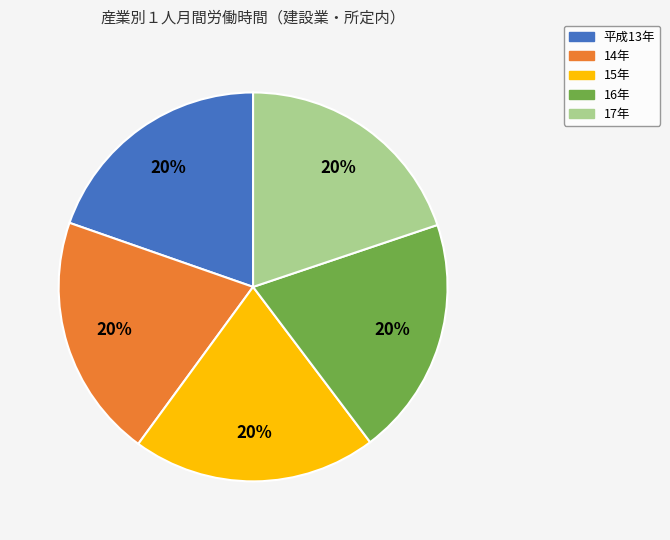

What is the ratio of the value at 17年 to the value at 16年?

1.0